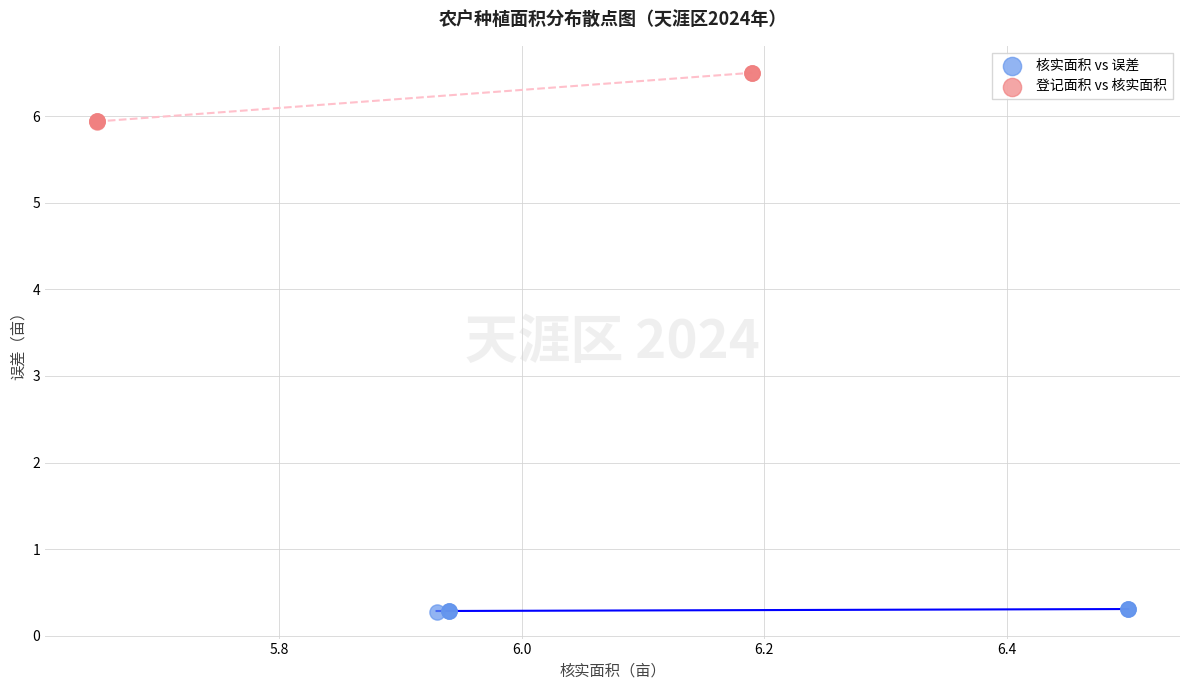

Which series contains the highest Y value?

登记面积 vs 核实面积